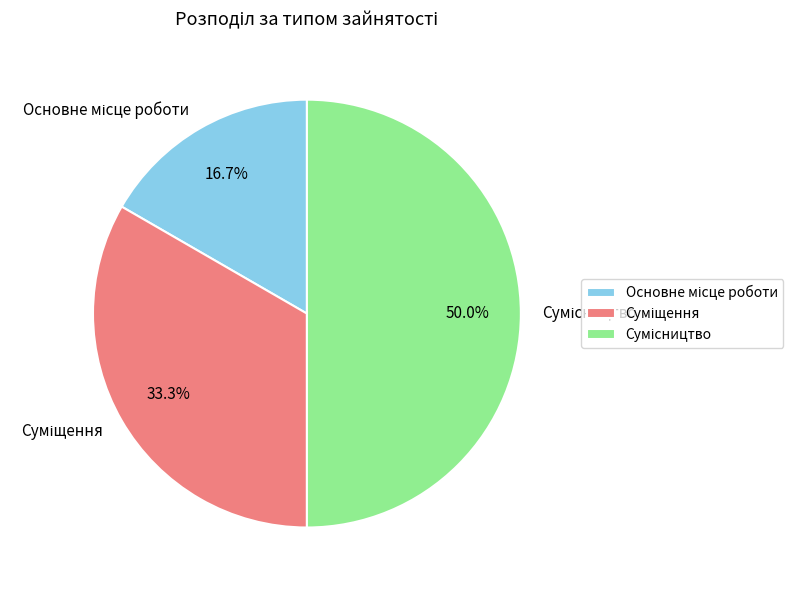

Which has a higher value, Основне місце роботи or Сумісництво?

Сумісництво